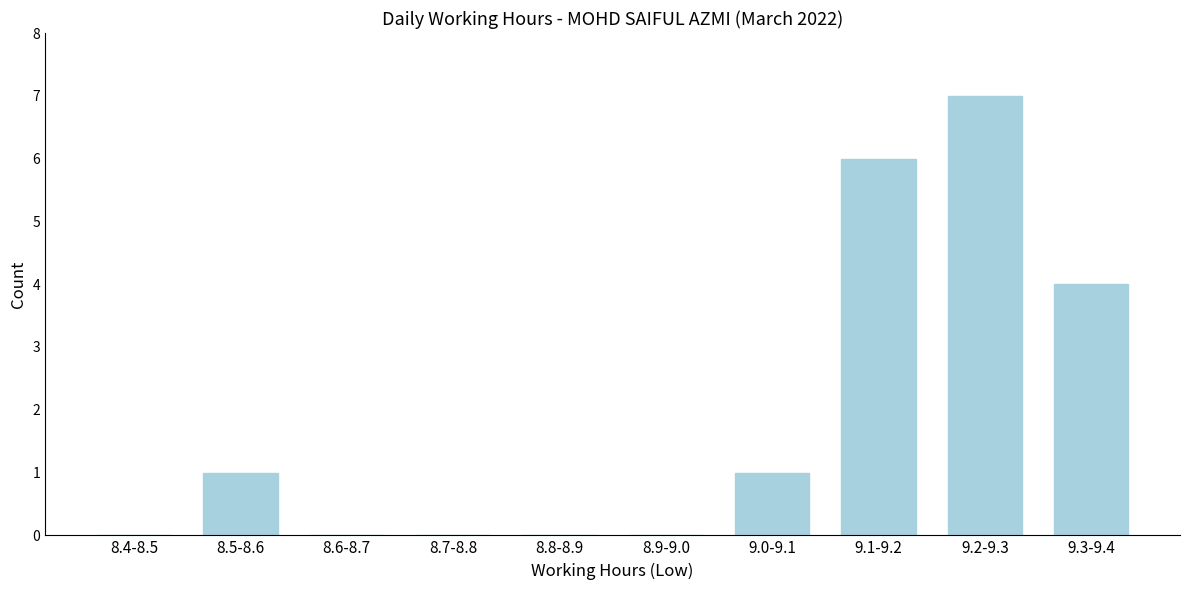

What is the change in value from 9.2-9.3 to 9.3-9.4?

-3